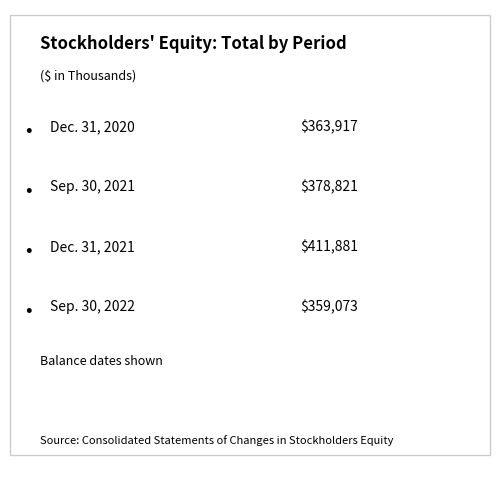

Is it true that the value at Sep. 30, 2022 is 359073?

True